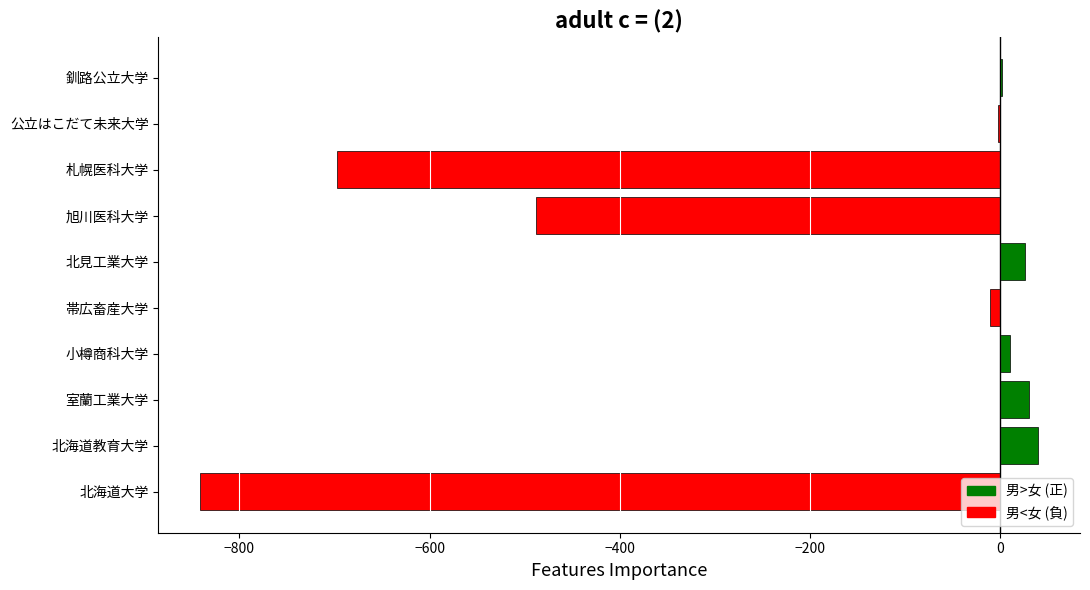

What is the maximum value shown in the chart?

40